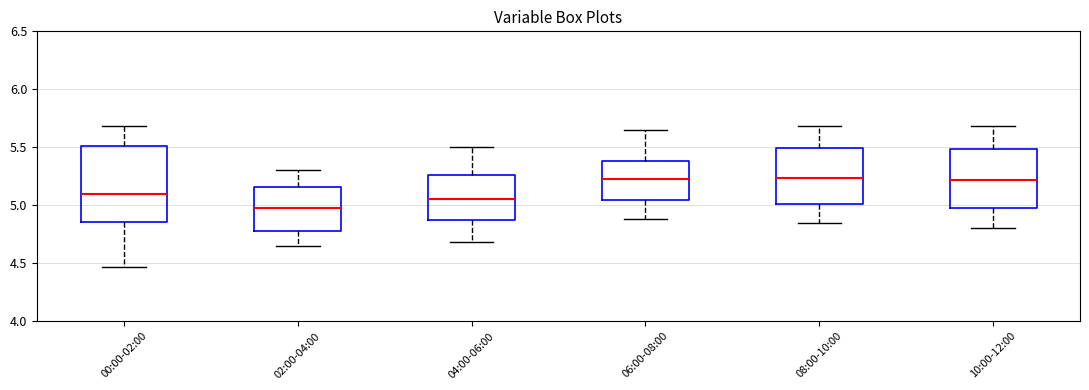

Reading left to right, transcribe this box plot: for each box, give where its median line is, the range the box spans, and where its two whiskers end, as read against the y-axis. The values are not printed on the chart, so give them approximately, as read against the axis.

00:00-02:00: median 5.10, box 4.85 to 5.50, whiskers 4.45 to 5.70
02:00-04:00: median 5.00, box 4.80 to 5.15, whiskers 4.65 to 5.30
04:00-06:00: median 5.05, box 4.85 to 5.25, whiskers 4.70 to 5.50
06:00-08:00: median 5.25, box 5.05 to 5.40, whiskers 4.90 to 5.65
08:00-10:00: median 5.25, box 5.00 to 5.50, whiskers 4.85 to 5.70
10:00-12:00: median 5.20, box 4.95 to 5.50, whiskers 4.80 to 5.70